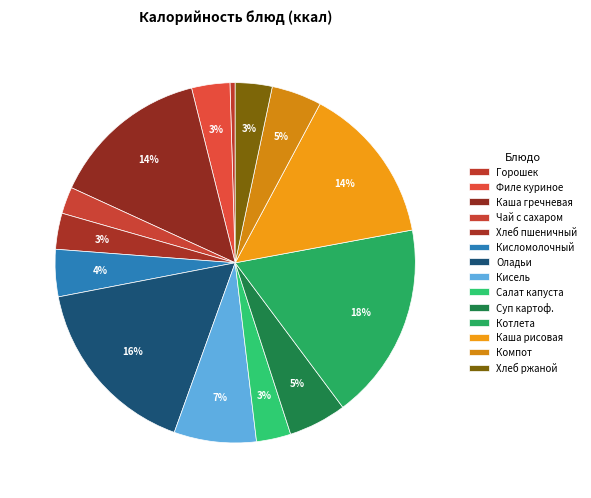

What is the largest slice in the pie chart?

Котлета мясная